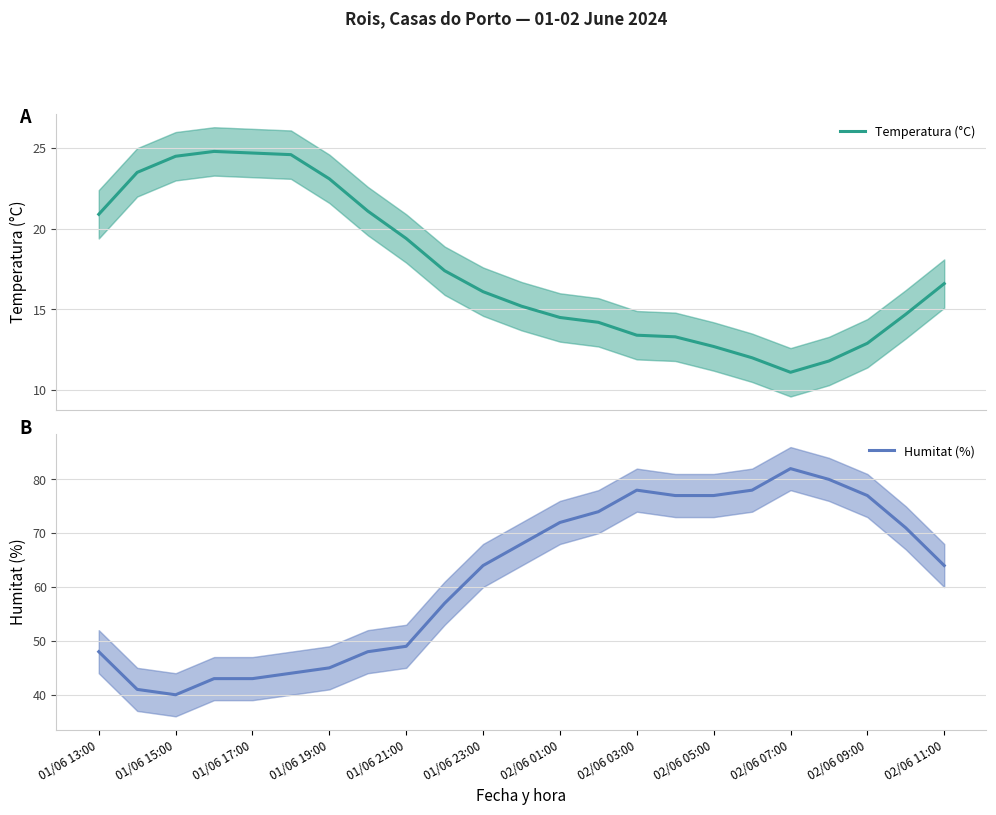

Rank the series by their average value, from lowest to highest.

Temperatura (°C), Humitat (%)